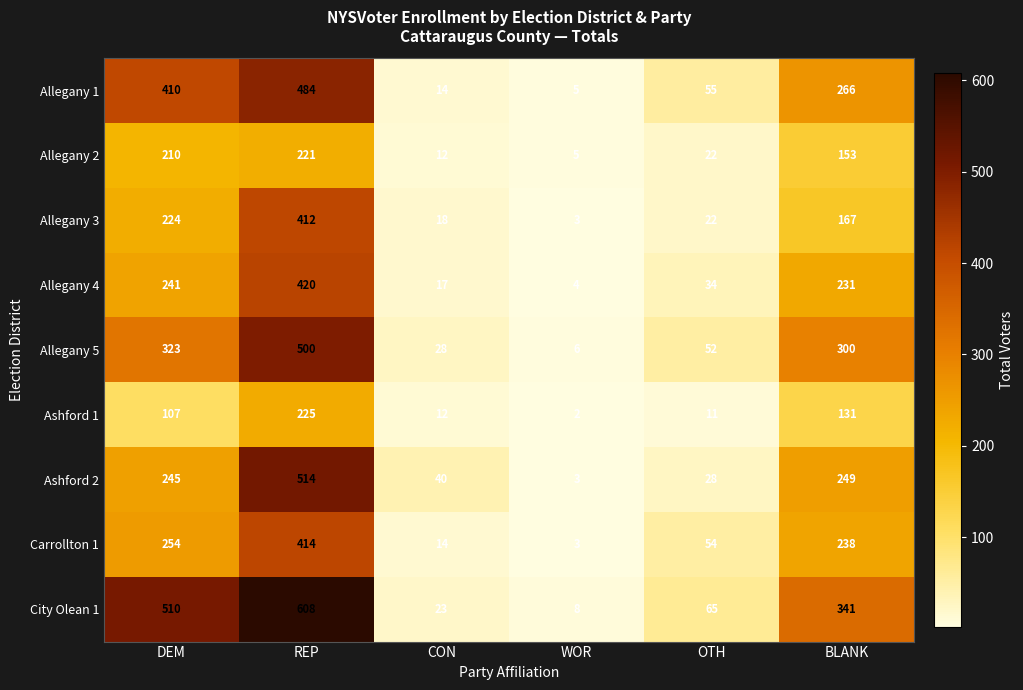

What is the maximum value shown in the chart?

608